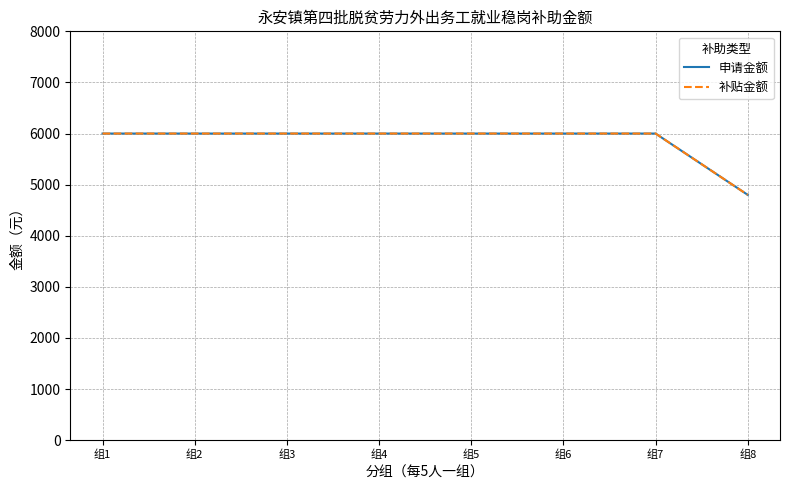

Reading left to right, transcribe all the data shown in this chart.

申请金额: 组1=6000	组2=6000	组3=6000	组4=6000	组5=6000	组6=6000	组7=6000	组8=4800
补贴金额: 组1=6000	组2=6000	组3=6000	组4=6000	组5=6000	组6=6000	组7=6000	组8=4800